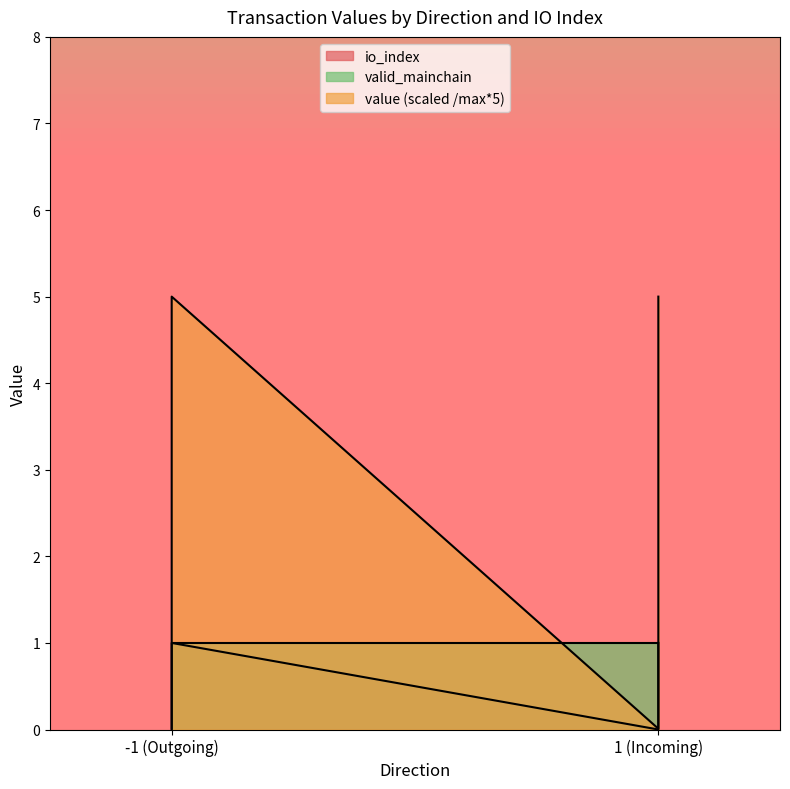

True or false: io_index has a value of 0.0 at -1 (Outgoing).

True